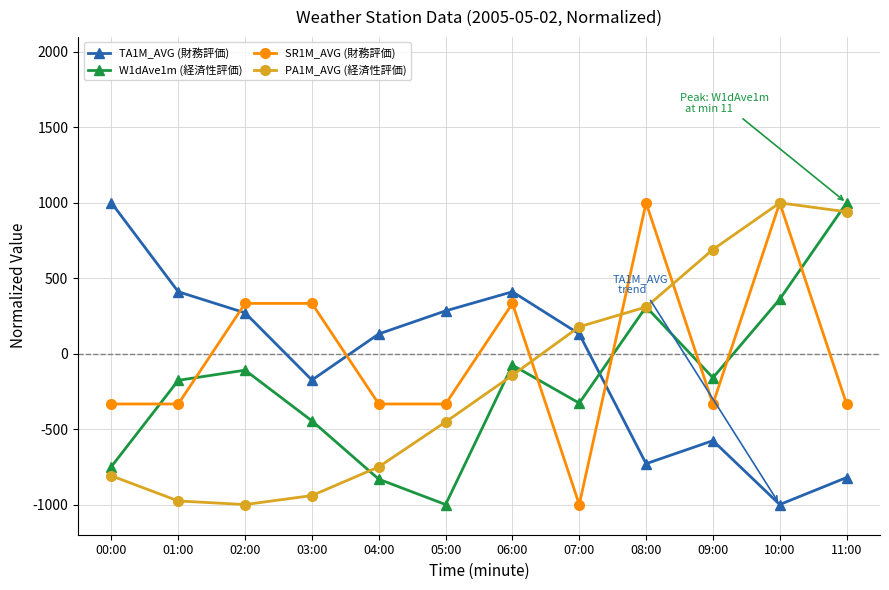

Where is PA1M_AVG (経済性評価) nearest to the value 0?

06:00